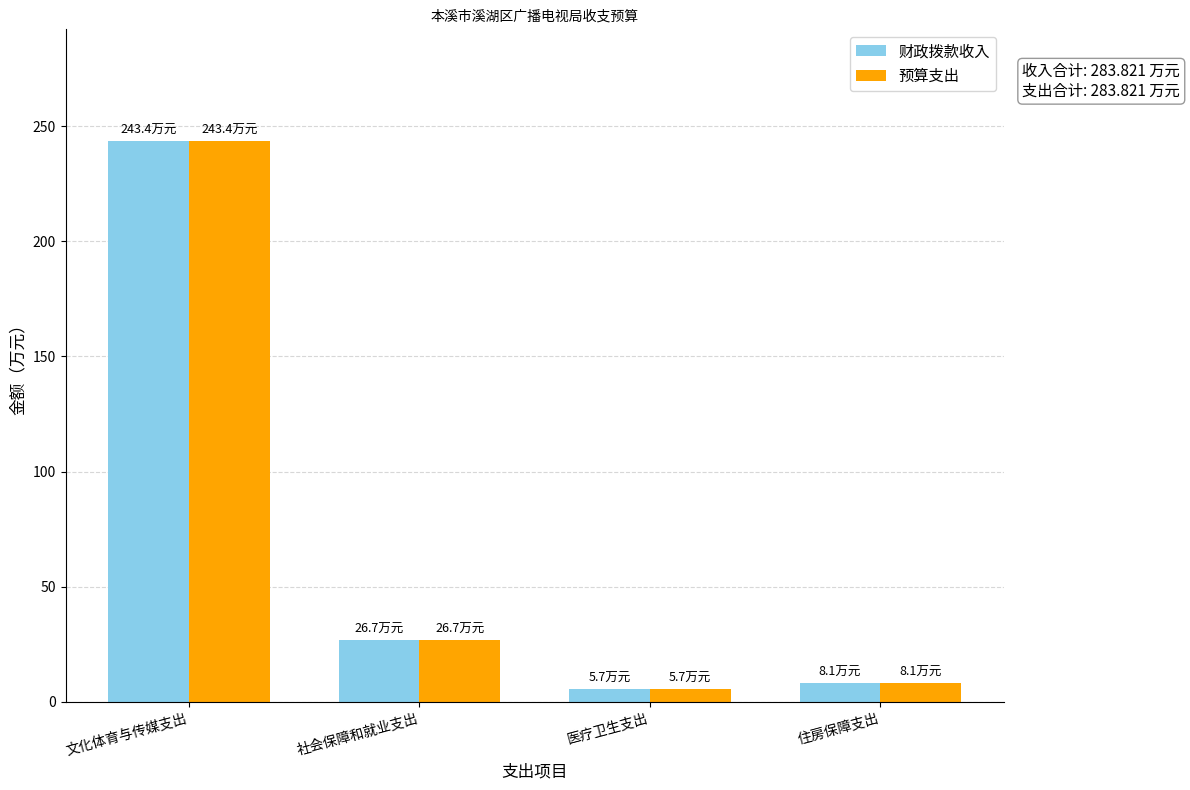

The 财政拨款收入 series shows 26.7 at 社会保障和就业支出. True or false?

True